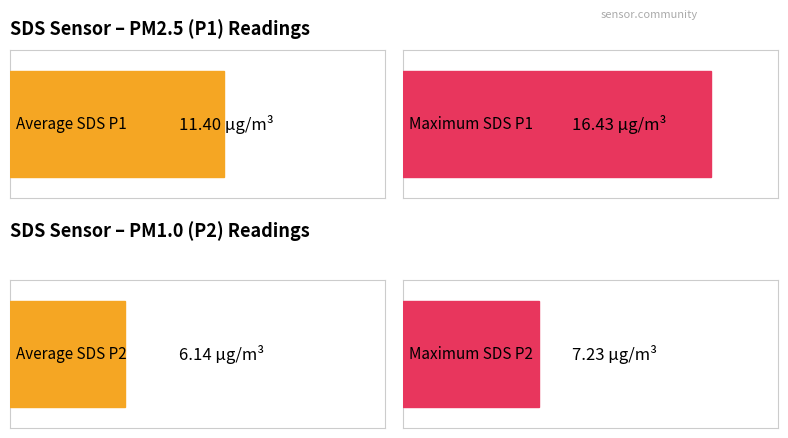

The value of SDS_P1 at 00:18 is 5.1. True or false?

False